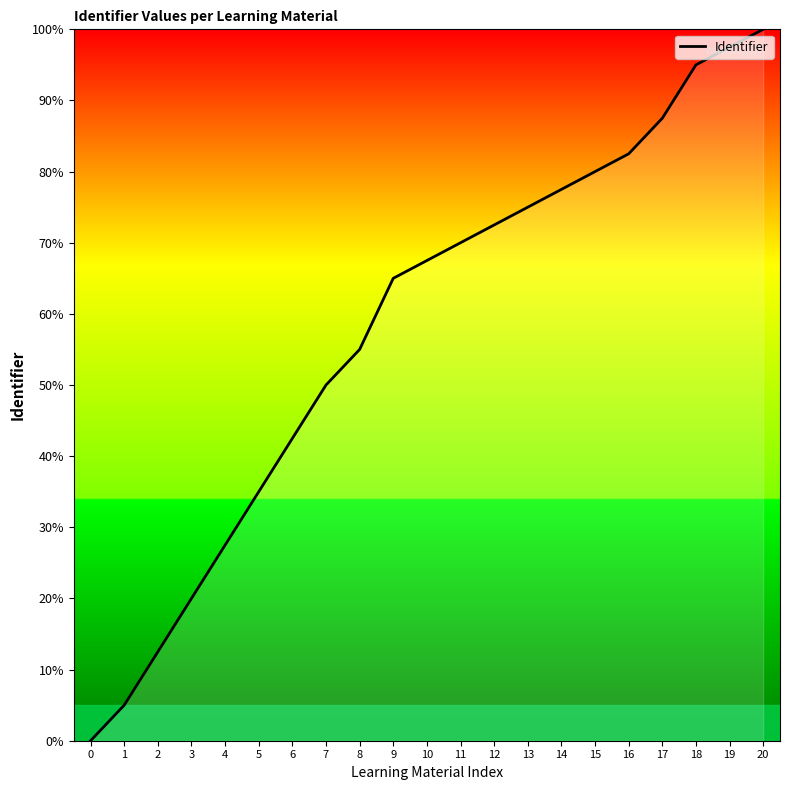

What is the difference between the values at 18 and 10?

27.5